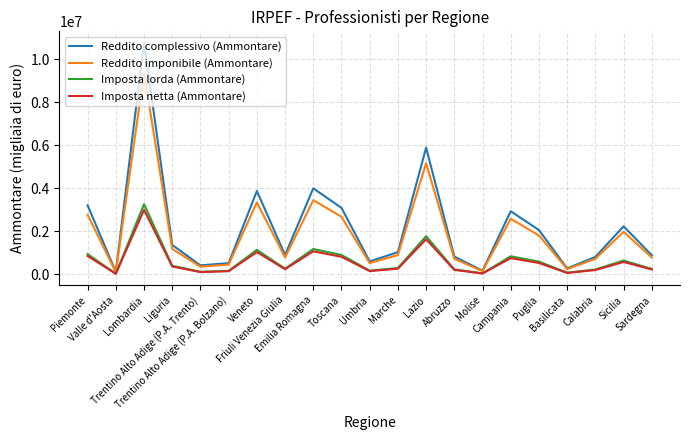

What is the greatest value displayed?

10756183